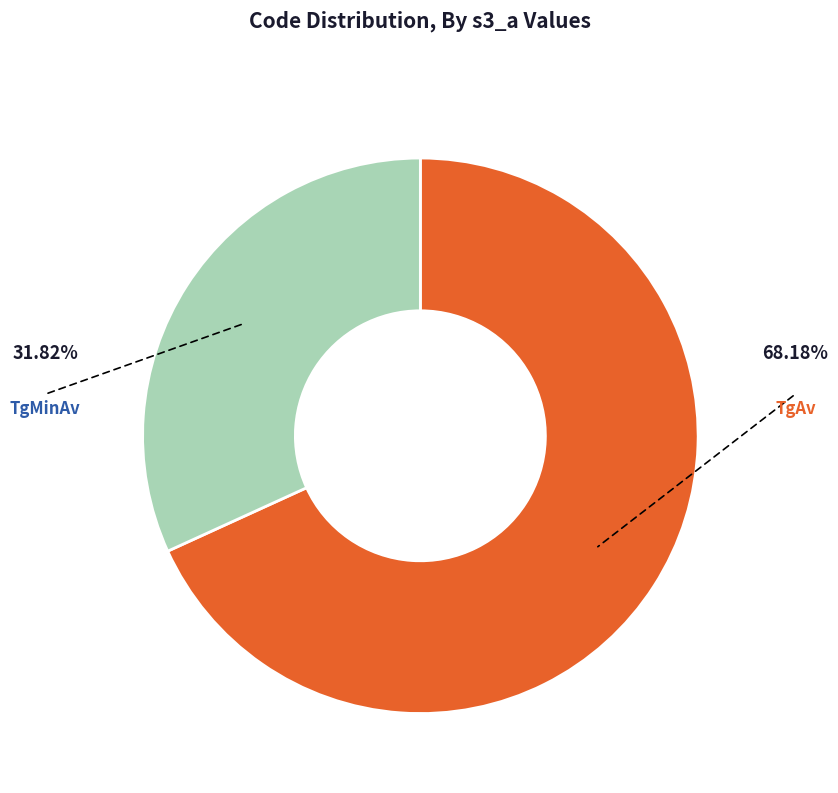

Is it true that TgMinAv is 18% of the pie?

False